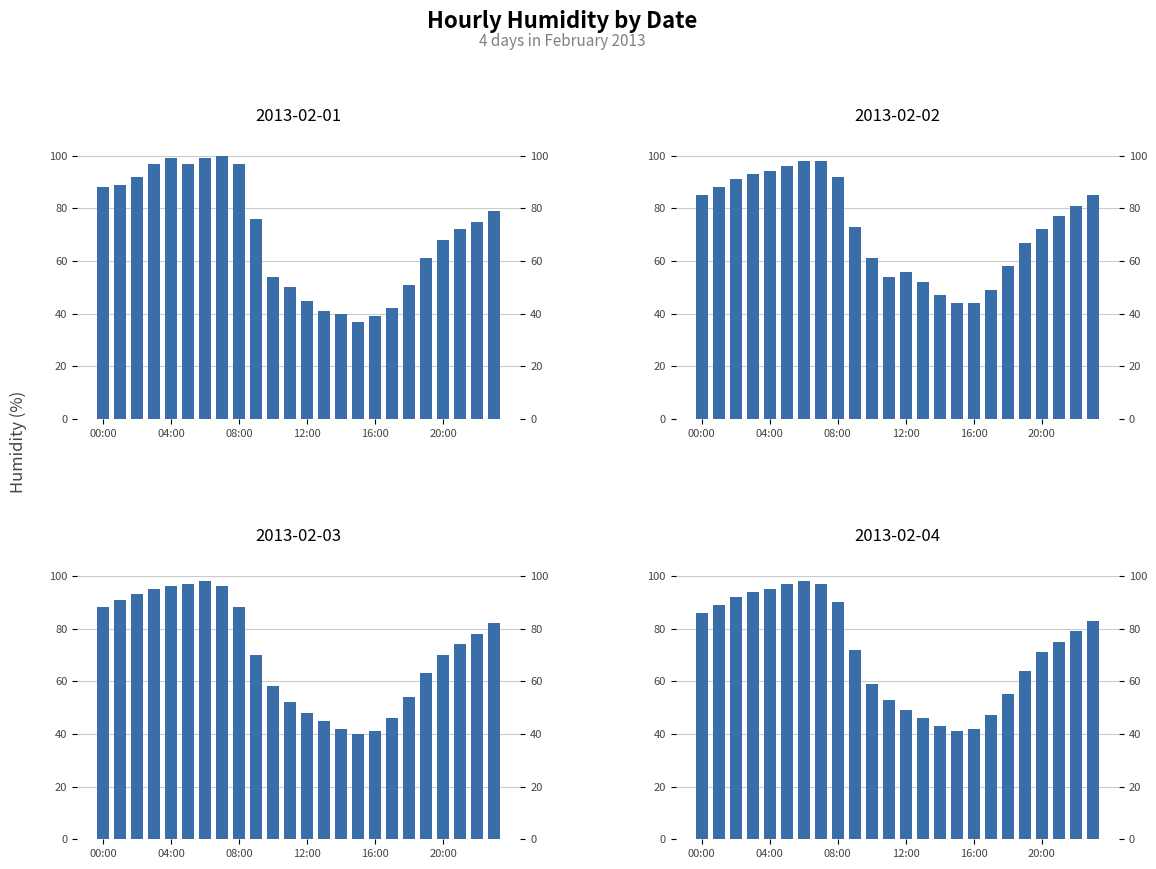

Which series changed the most between 04:00 and 08:00?

2013-02-03